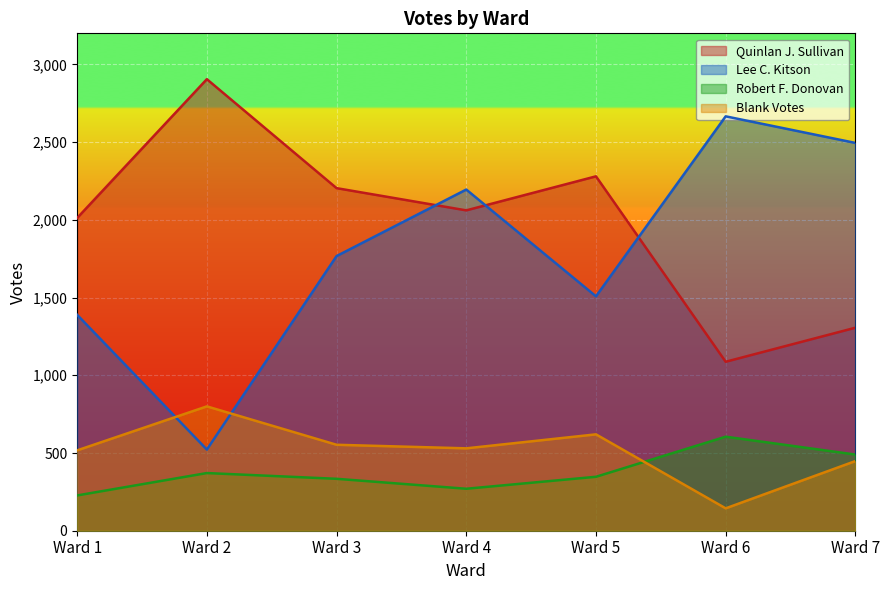

What is the sum of all Quinlan J. Sullivan values?

13855